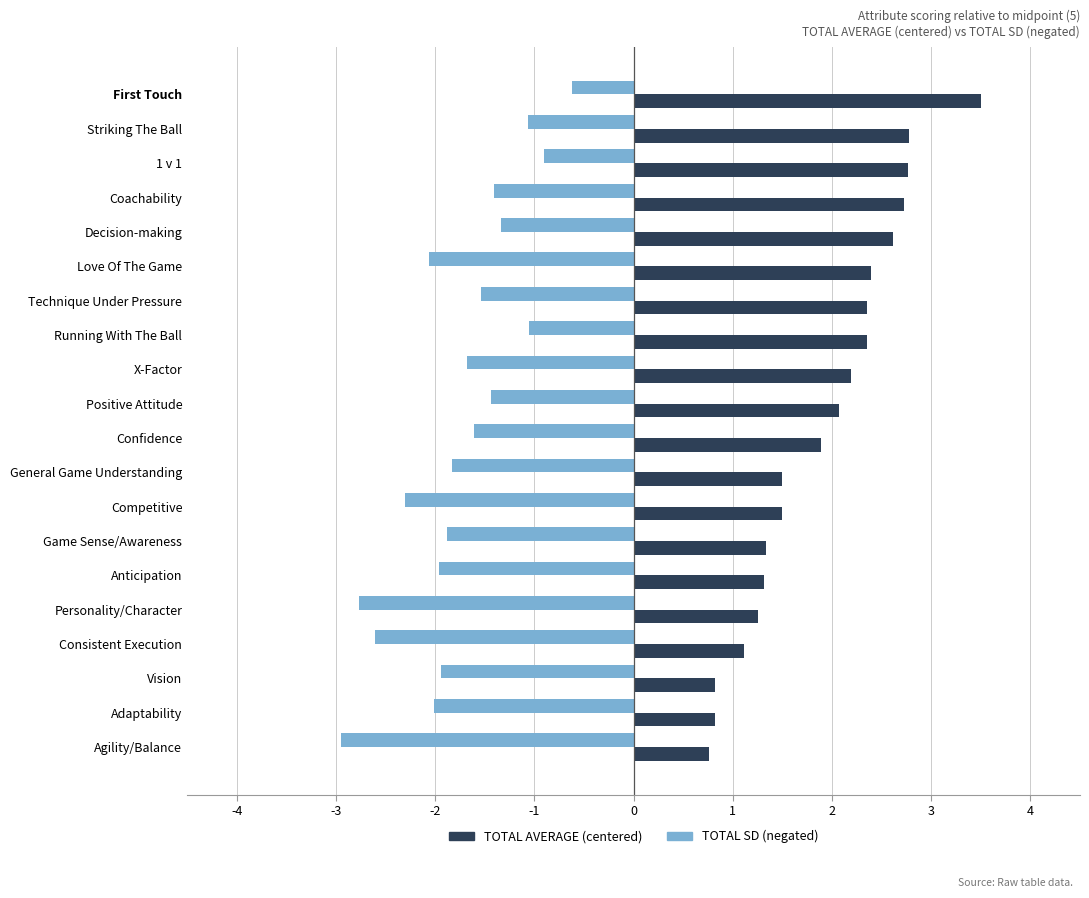

What is the maximum value shown in the chart?

3.5